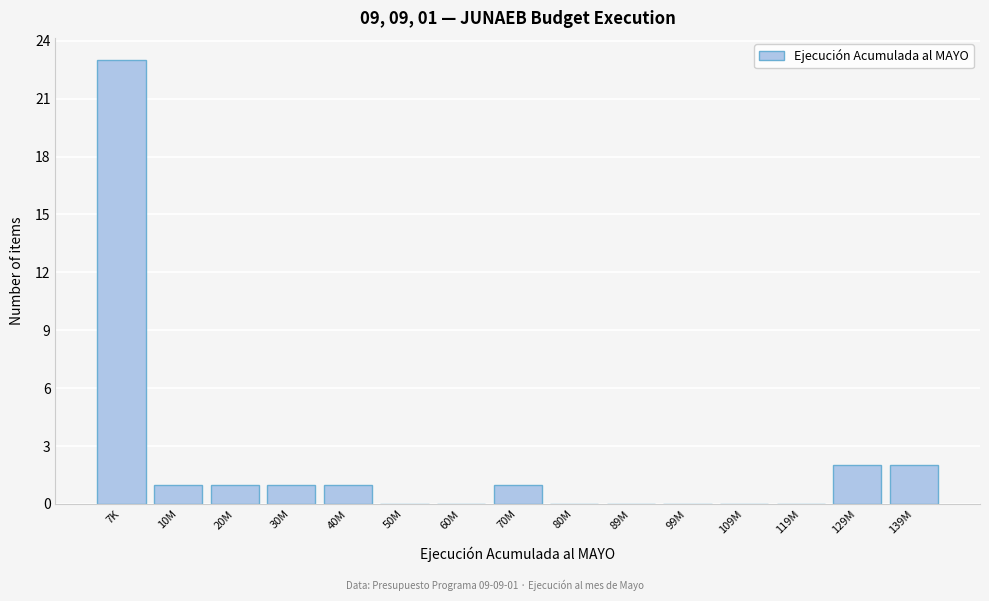

Reading right to left, what are all the values shown in this chart?

139M=2	129M=2	119M=0	109M=0	99M=0	89M=0	80M=0	70M=1	60M=0	50M=0	40M=1	30M=1	20M=1	10M=1	7K=23